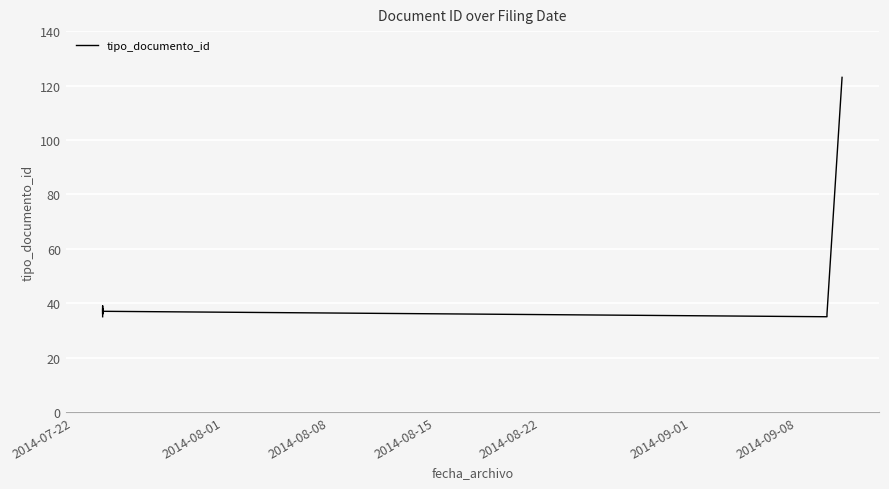

Reading left to right, list all the values displayed in this chart.

35	38	36	39	37	35	36	123